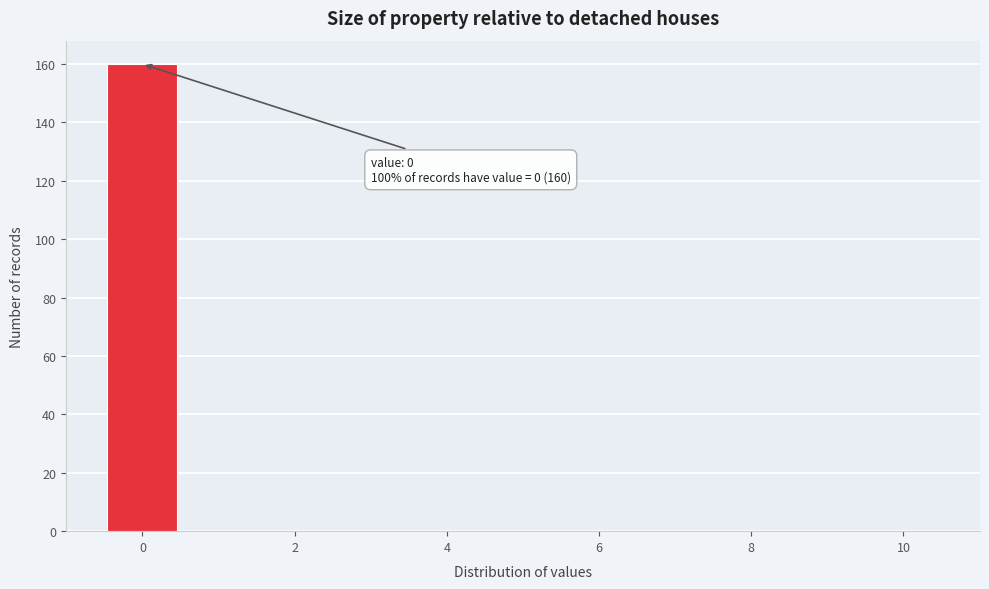

Over which range of the x-axis is the bar tallest?

-0.5 to 0.5